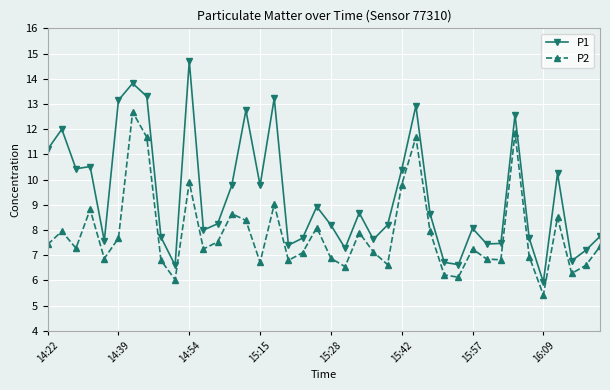

What is the value of the P2 point at the 24th from the left?

7.1